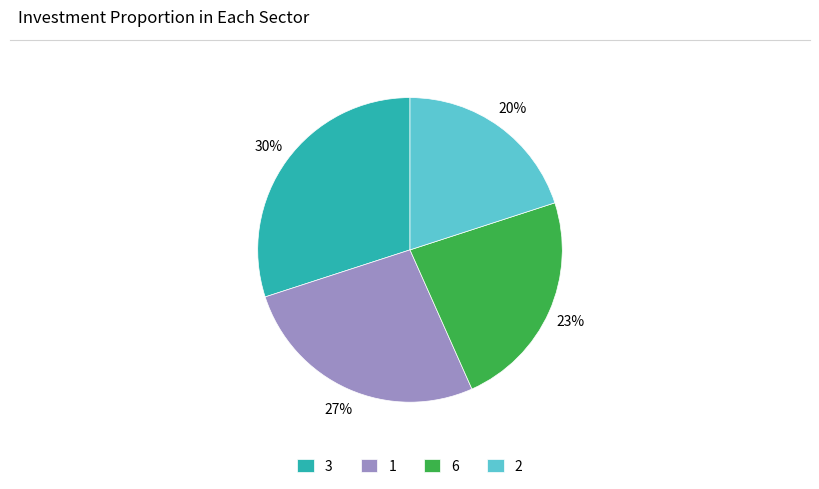

Is the sum of 2 and 1 greater than half?

No